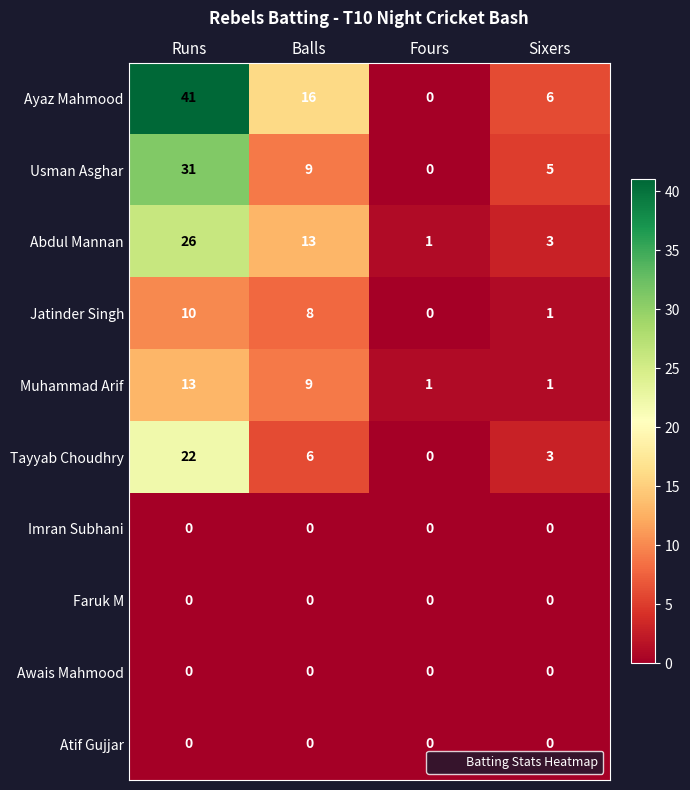

List the labels in order of Usman Asghar value, largest first.

Runs, Balls, Sixers, Fours